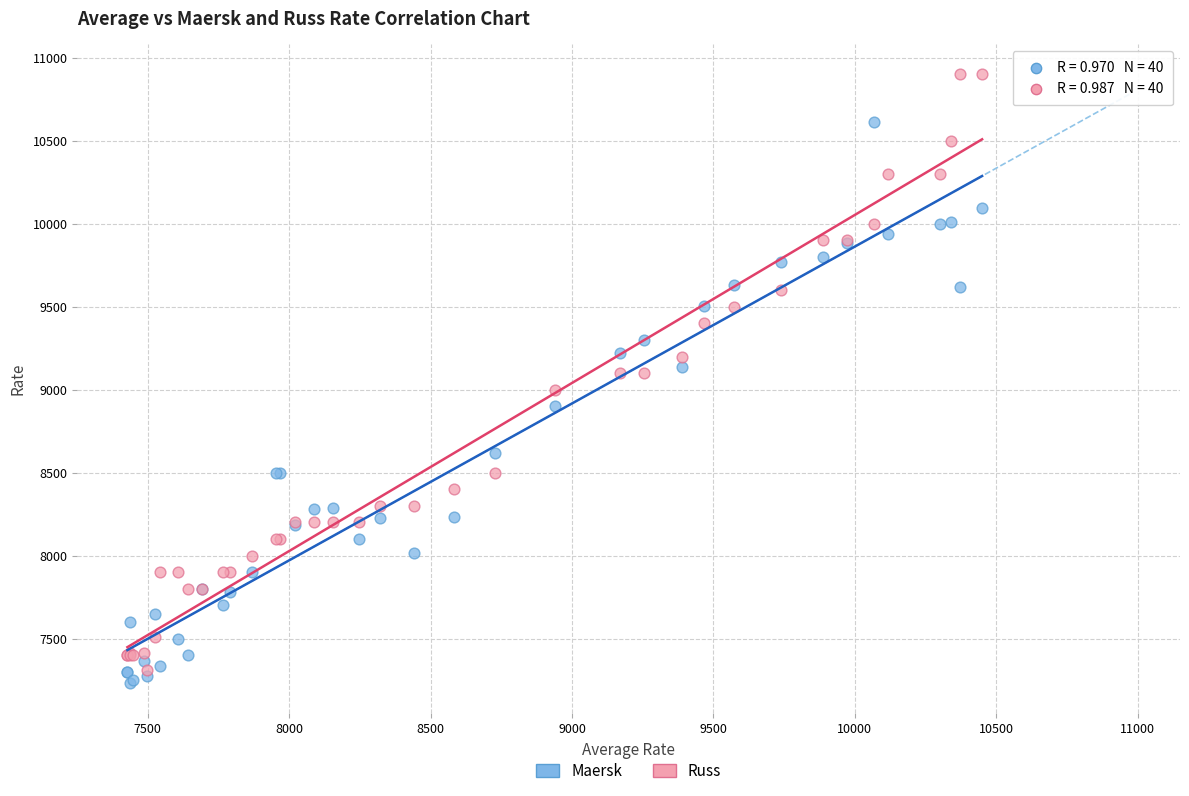

Which series reaches the minimum Y coordinate?

Maersk